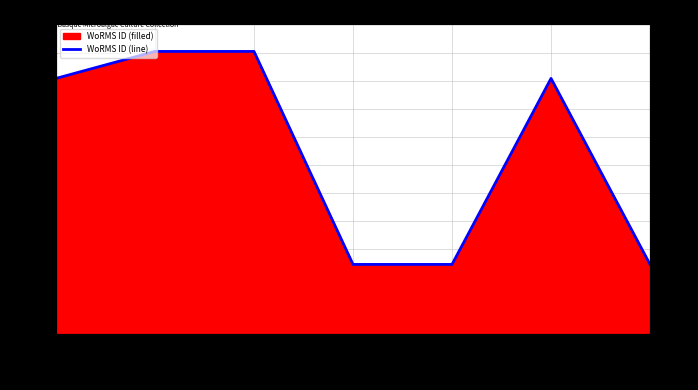

The value at 2010-09-12 is 226349. True or false?

False